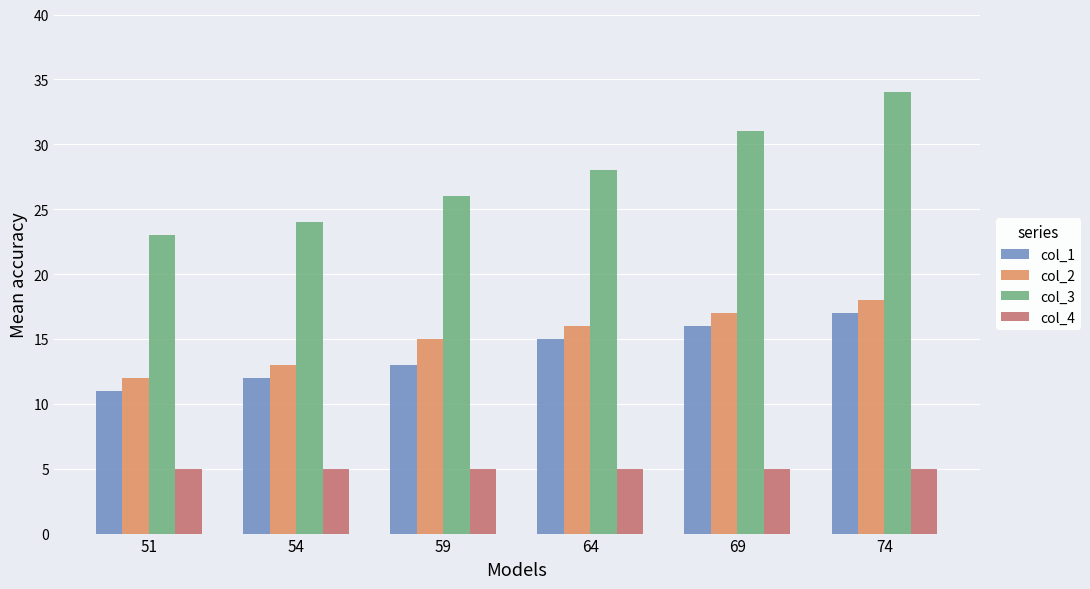

Which series has the largest total across all categories?

col_3